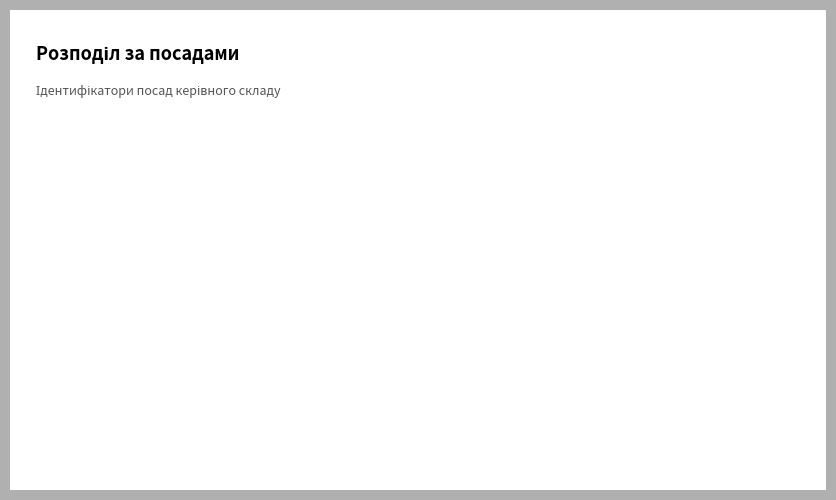

To the nearest percent, what is the difference between the largest and smallest slice percentages?

19%